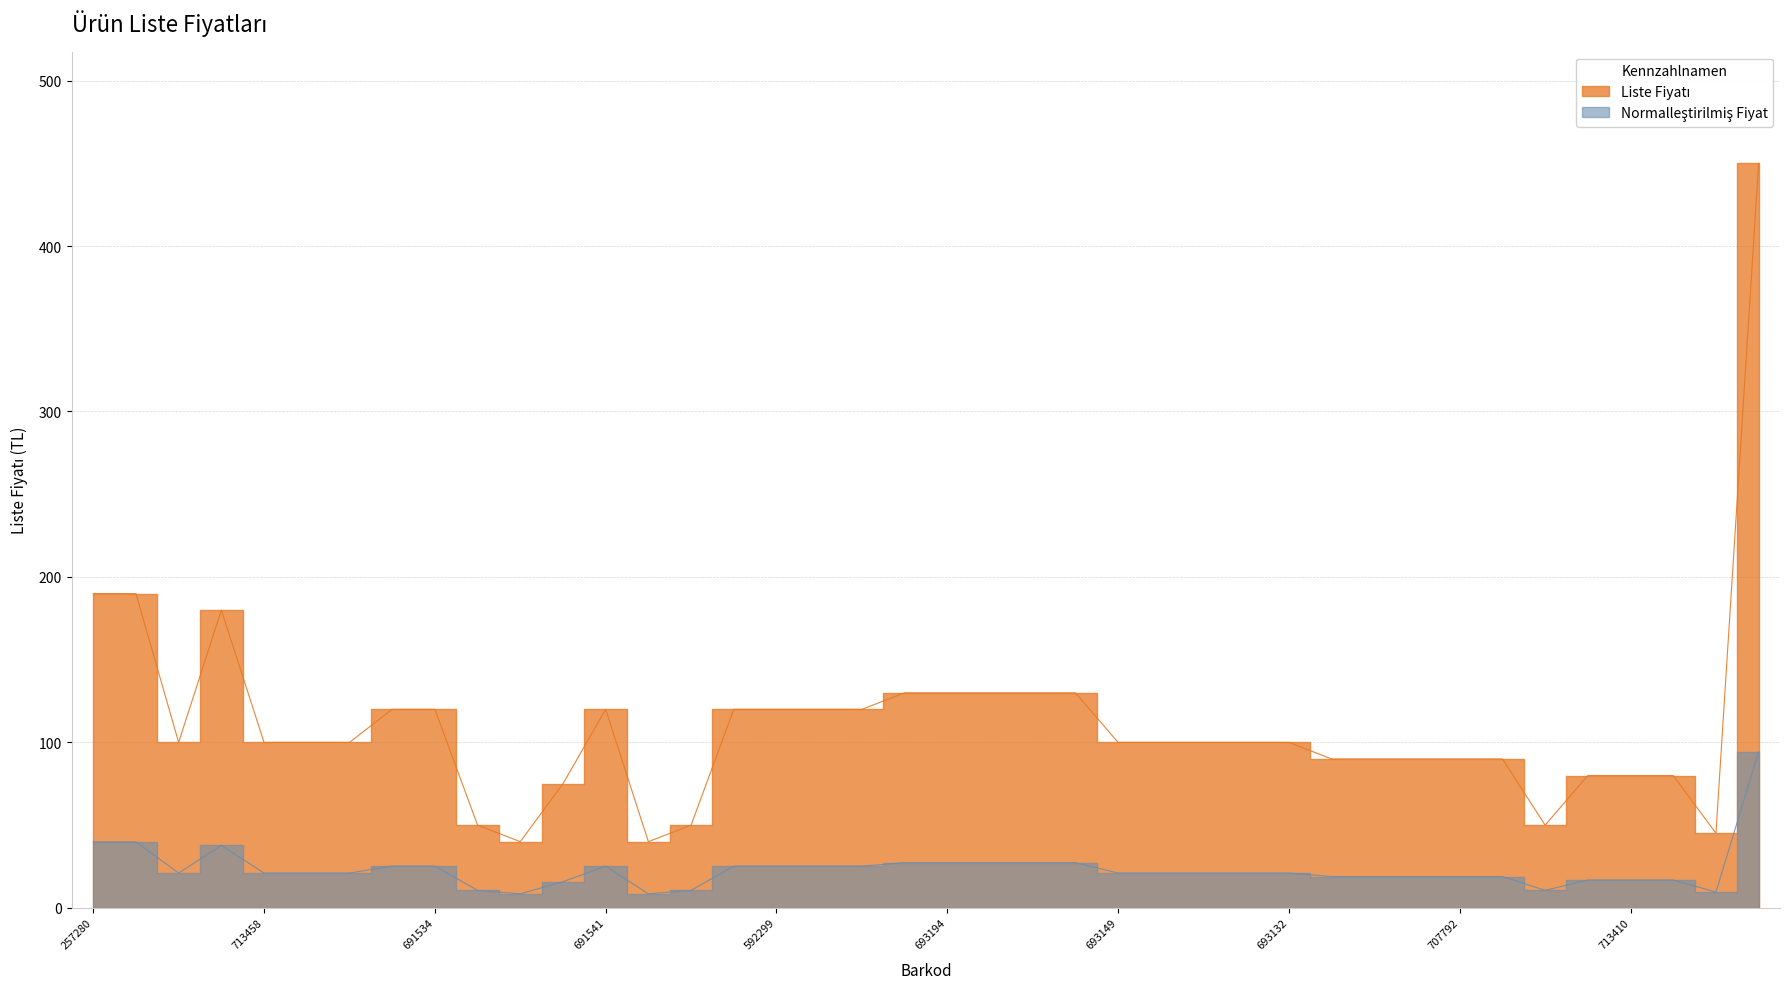

Rank the categories by value from lowest to highest.

8690100617219, 8690100617189, 9786259592268, 8690100617196, 8690100617172, 9786259691503, 9786259691527, 9786259713427, 9786259713410, 9786259713403, 9786259707785, 9786259707761, 9786259707754, 9786259707792, 9786259707778, 9786259691565, 9786259713458, 9786259691558, 9786259713465, 9786259693149, 9786259693118, 9786259693101, 9786259693125, 9786259693132, 9786259691510, 9786259691534, 9786259691541, 9786259707709, 9786259592299, 9786259592275, 9786259592282, 9786259693170, 9786259693194, 9786259693156, 9786259693163, 9786259693187, 9786259713434, 9786259257280, 9786259646374, 8690101616020